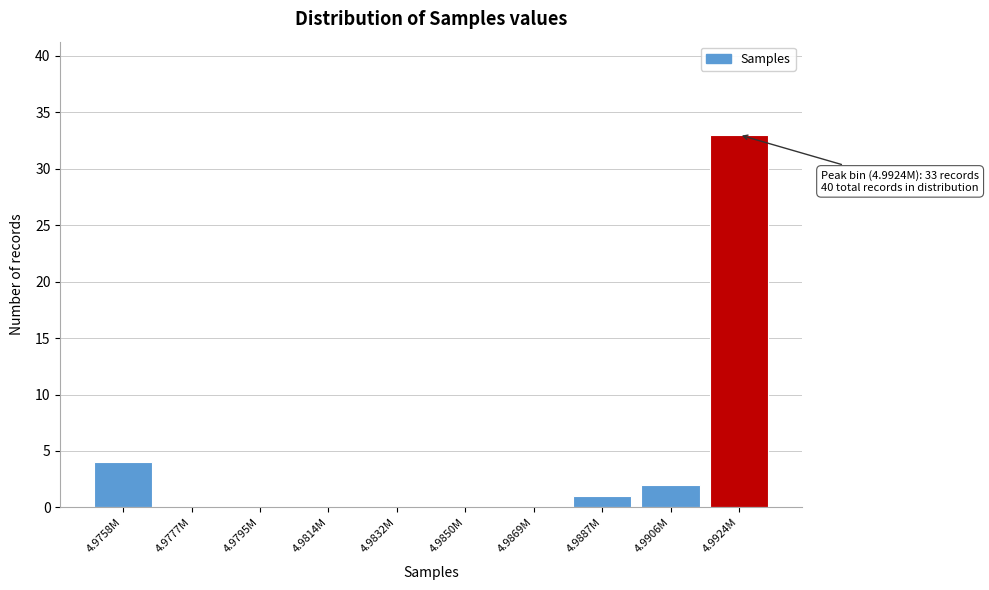

Reading left to right, what are all the values shown in this chart?

4.9758M=4	4.9777M=0	4.9795M=0	4.9814M=0	4.9832M=0	4.9850M=0	4.9869M=0	4.9887M=1	4.9906M=2	4.9924M=33